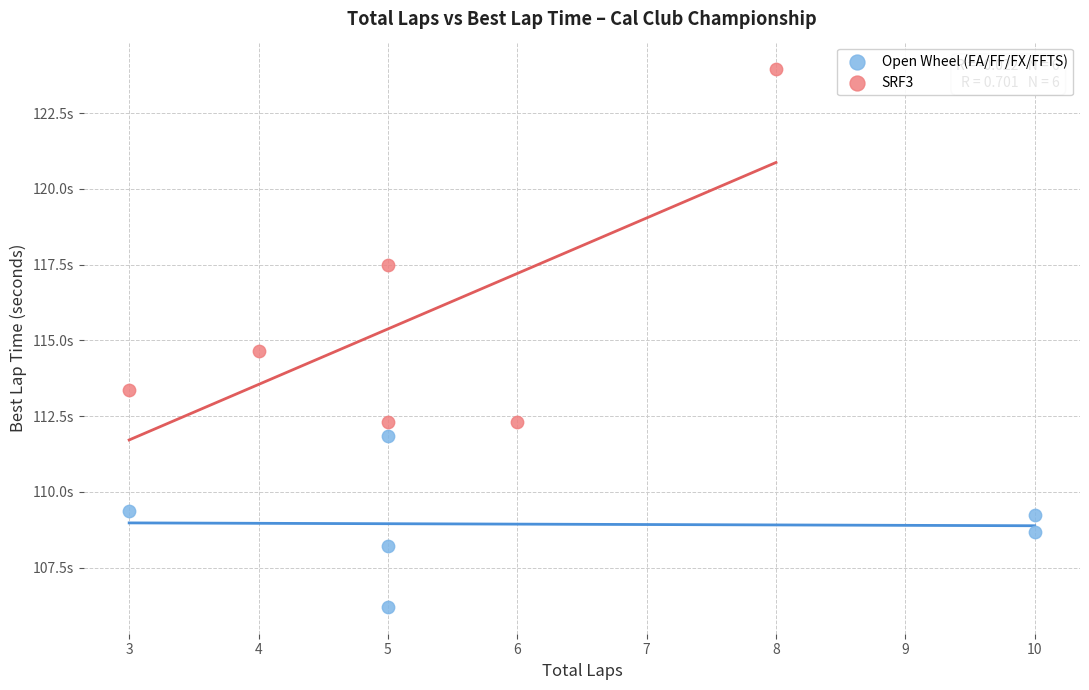

Which series reaches the minimum Y coordinate?

Open Wheel (FA/FF/FX/FFTS)